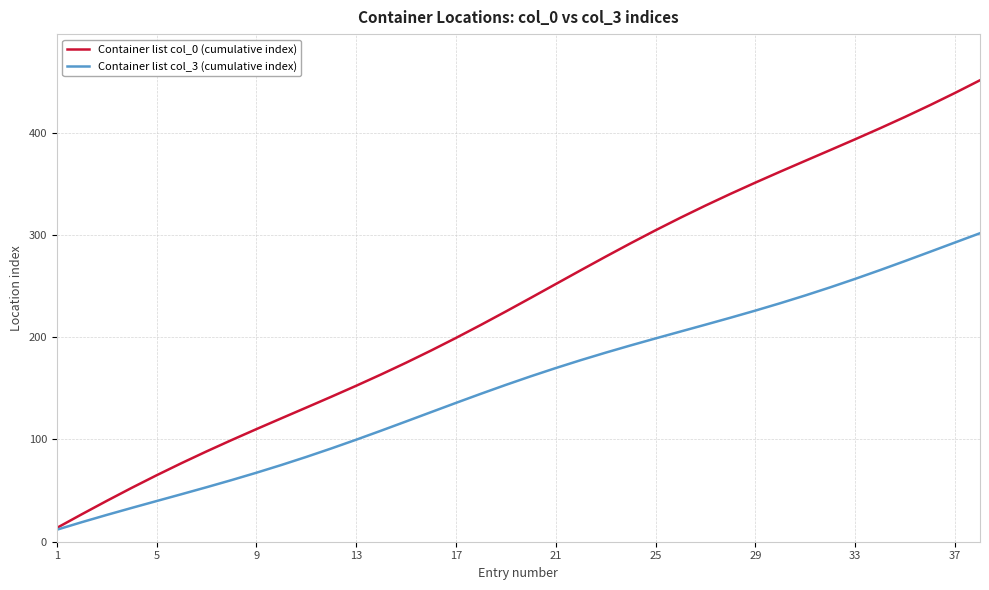

Rank the series by their maximum value, from highest to lowest.

Container list col_0 (cumulative index), Container list col_3 (cumulative index)